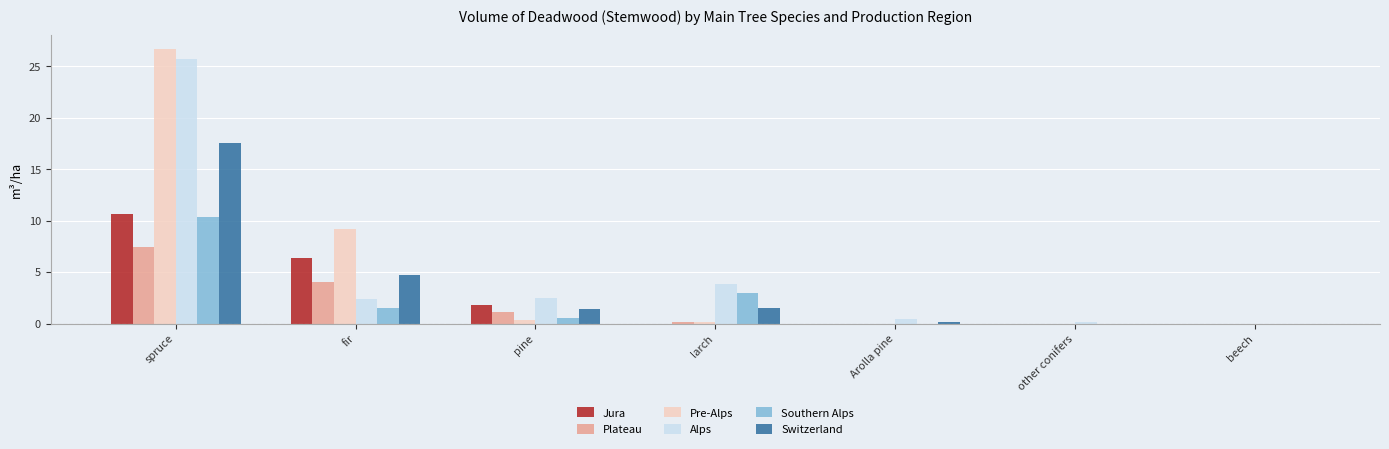

The value of Southern Alps at larch is 3.0. True or false?

True